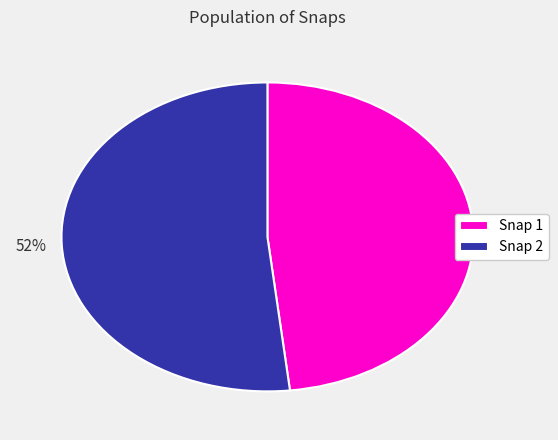

Which slice represents more than half of the pie?

Snap 2